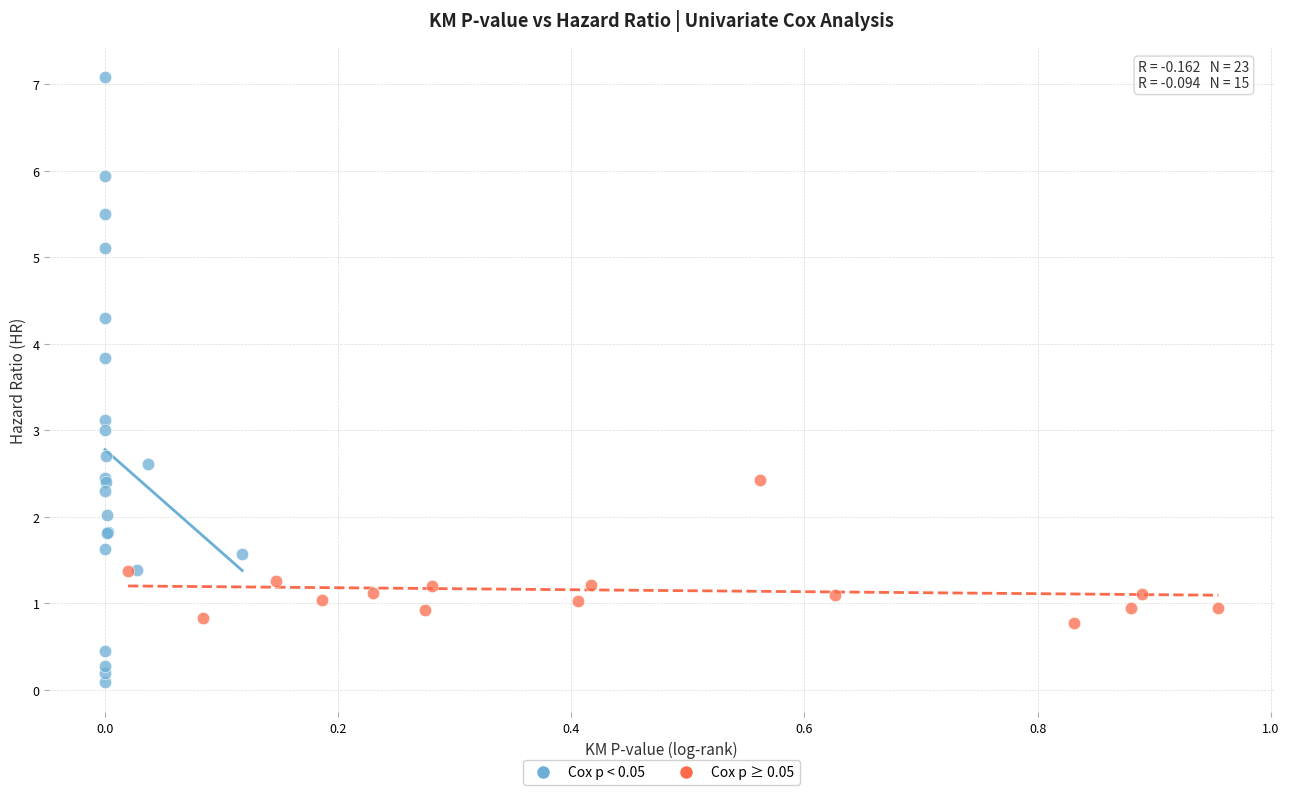

Which series reaches the minimum Y coordinate?

Cox p < 0.05